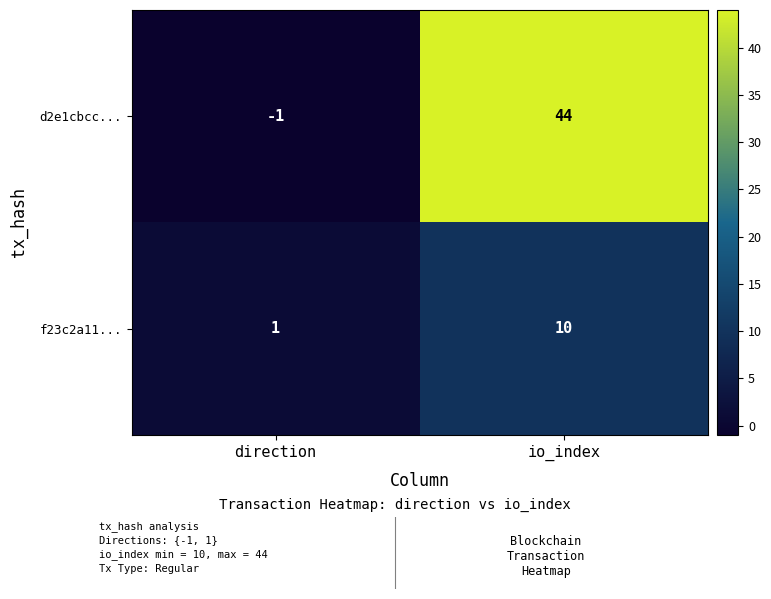

Which series changed the most between direction and io_index?

d2e1cbcc...